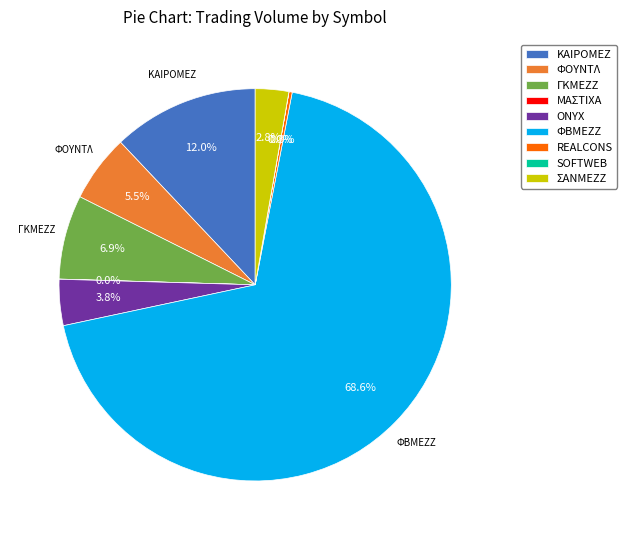

Is there a majority slice in this chart?

Yes